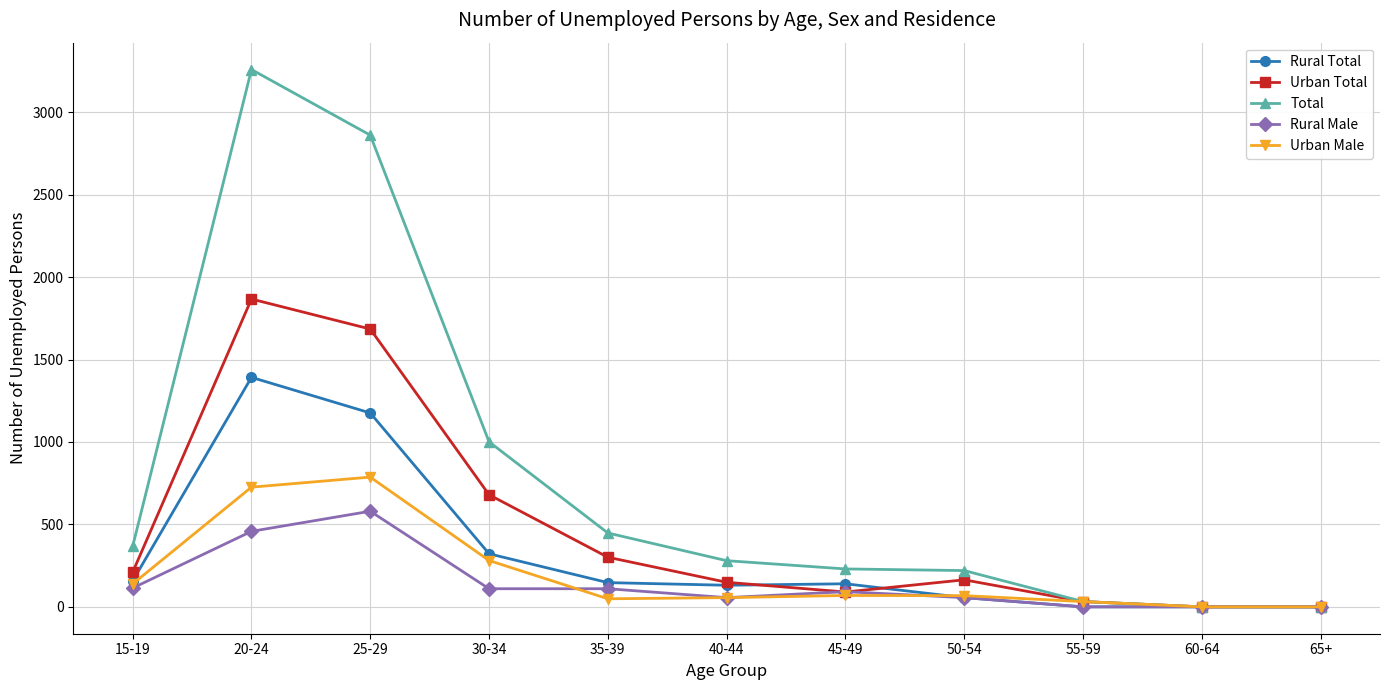

At which category does Total reach its first local peak?

20-24